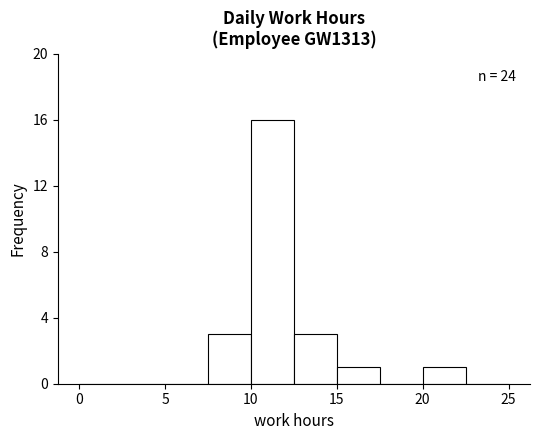

Which range on the x-axis has the tallest bar?

10.0 to 12.5